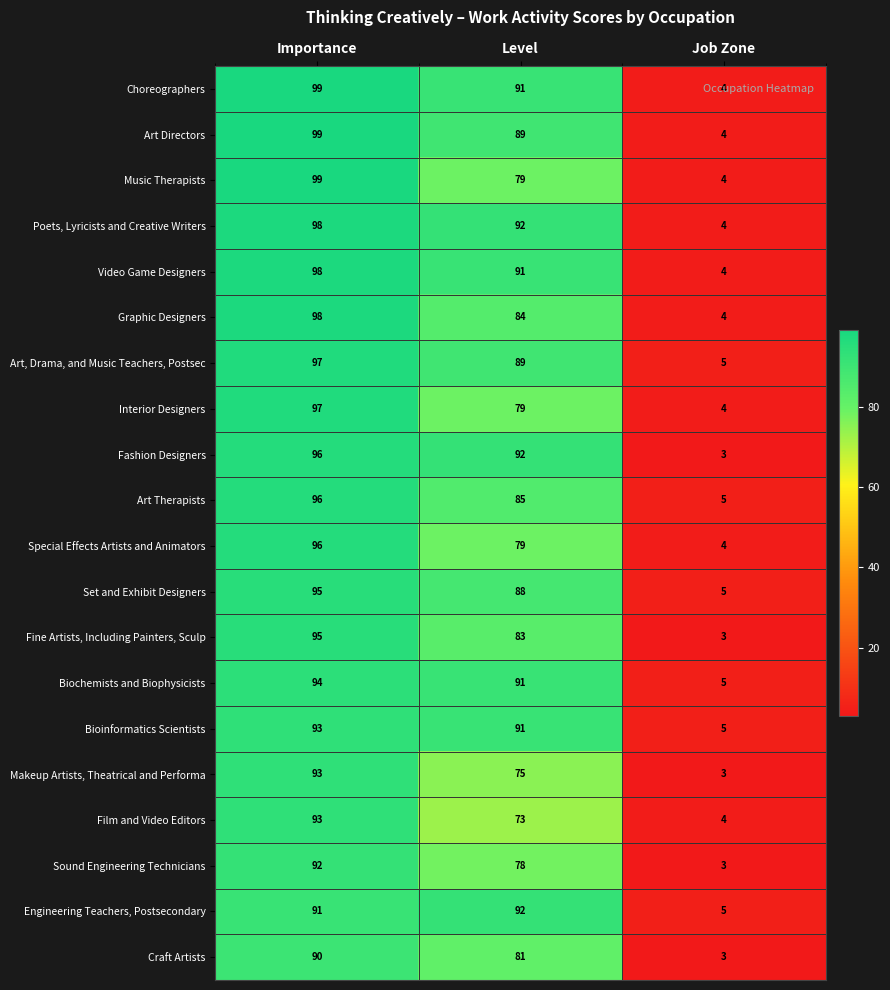

The Set and Exhibit Designers series shows 138 at Level. True or false?

False